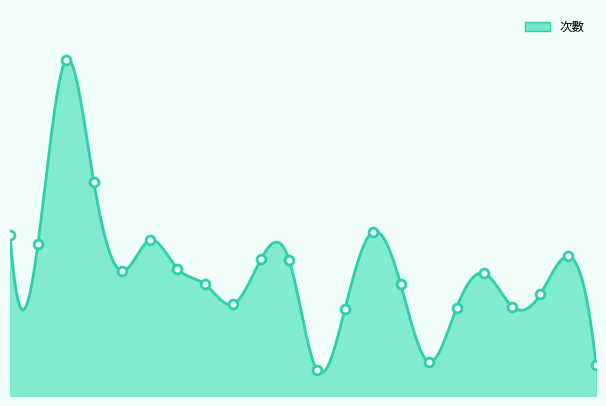

Approximately how many times larger is the value at 生物科技學系 compared to 外國語文學系?

0.4